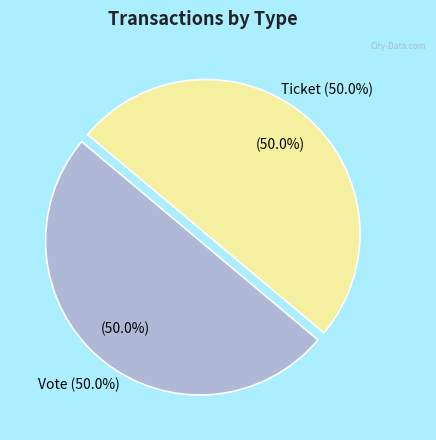

To the nearest percent, what is the combined percentage of Ticket and Vote?

100%